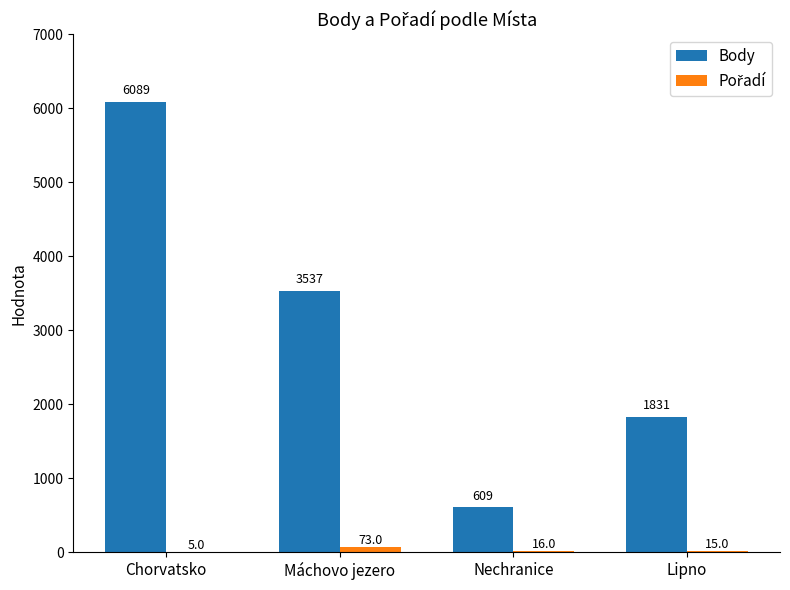

Which label corresponds to the largest value in the chart?

Chorvatsko